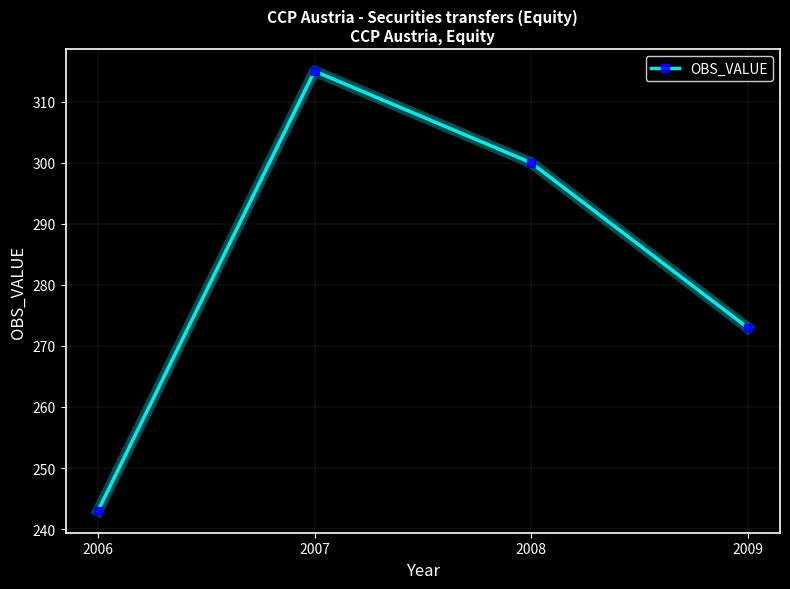

At which category does the data reach its first local peak?

2007